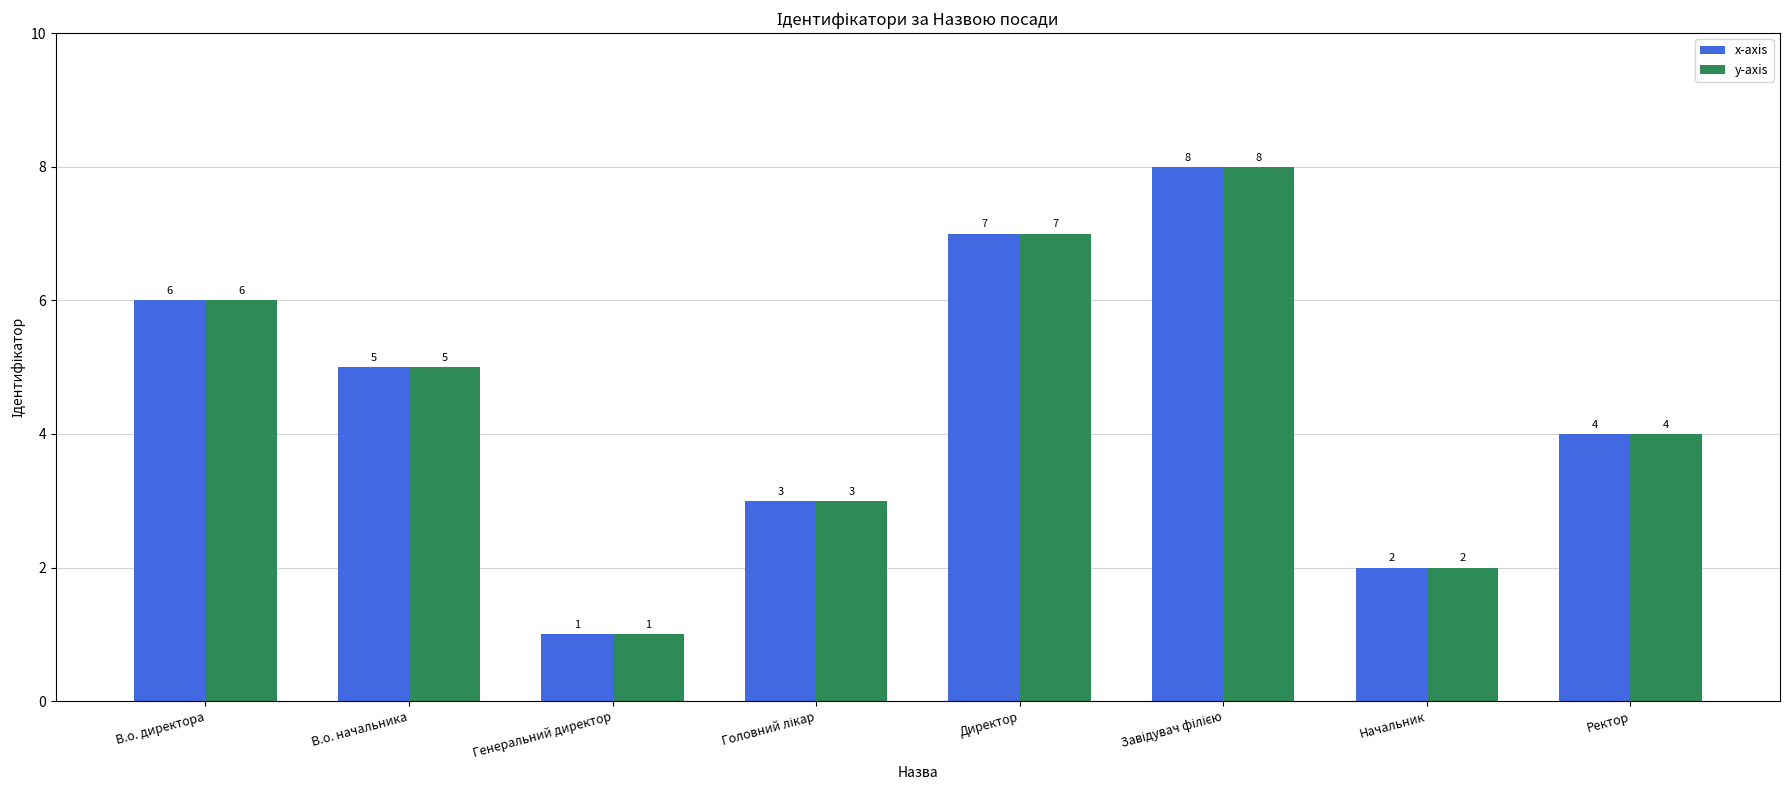

Which category has the lowest value in the y-axis series?

Генеральний директор